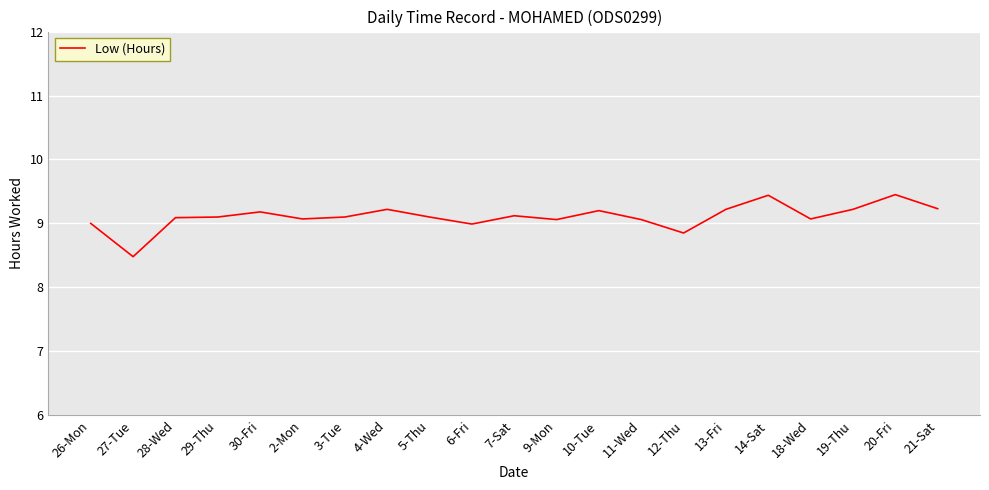

Is it true that the value at 21-Sat is 9.2?

True